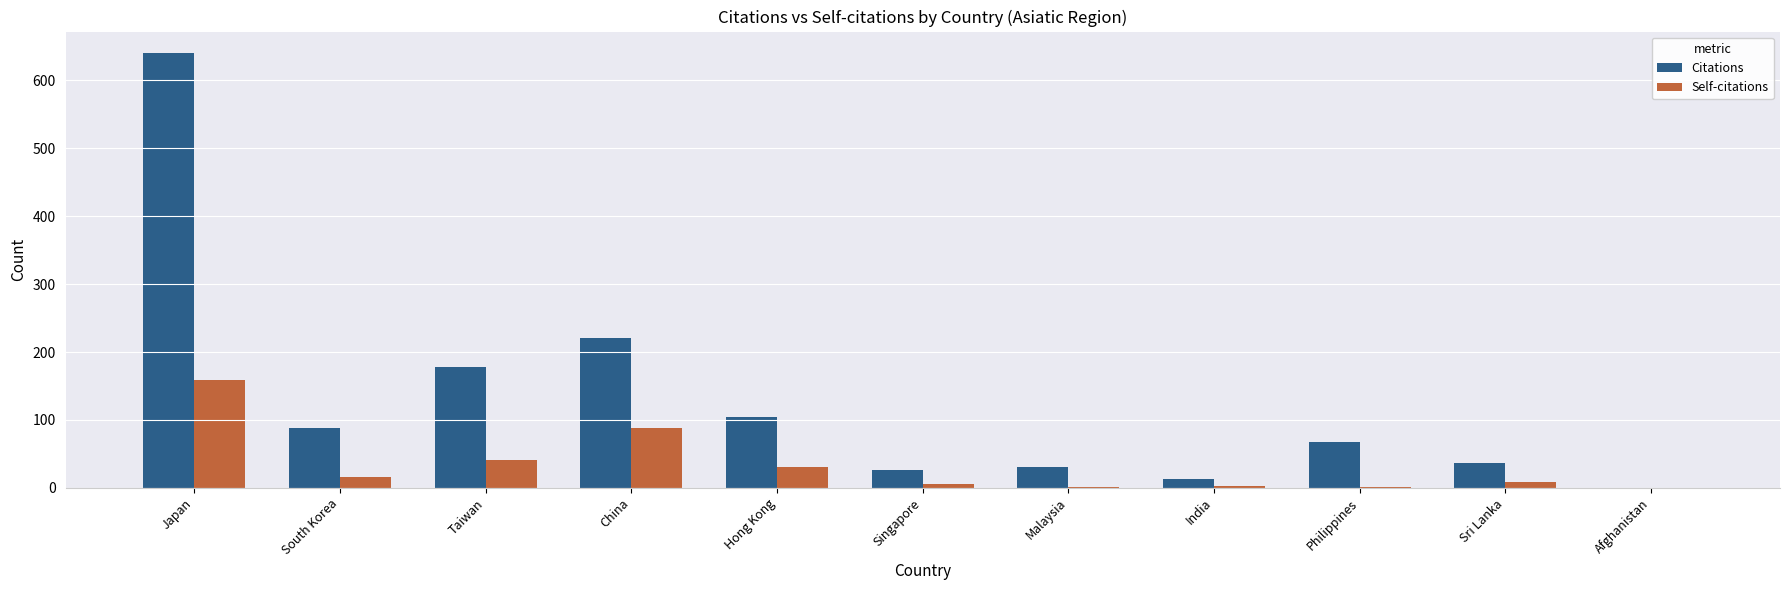

What is the sum of the Self-citations values at South Korea and China?

104